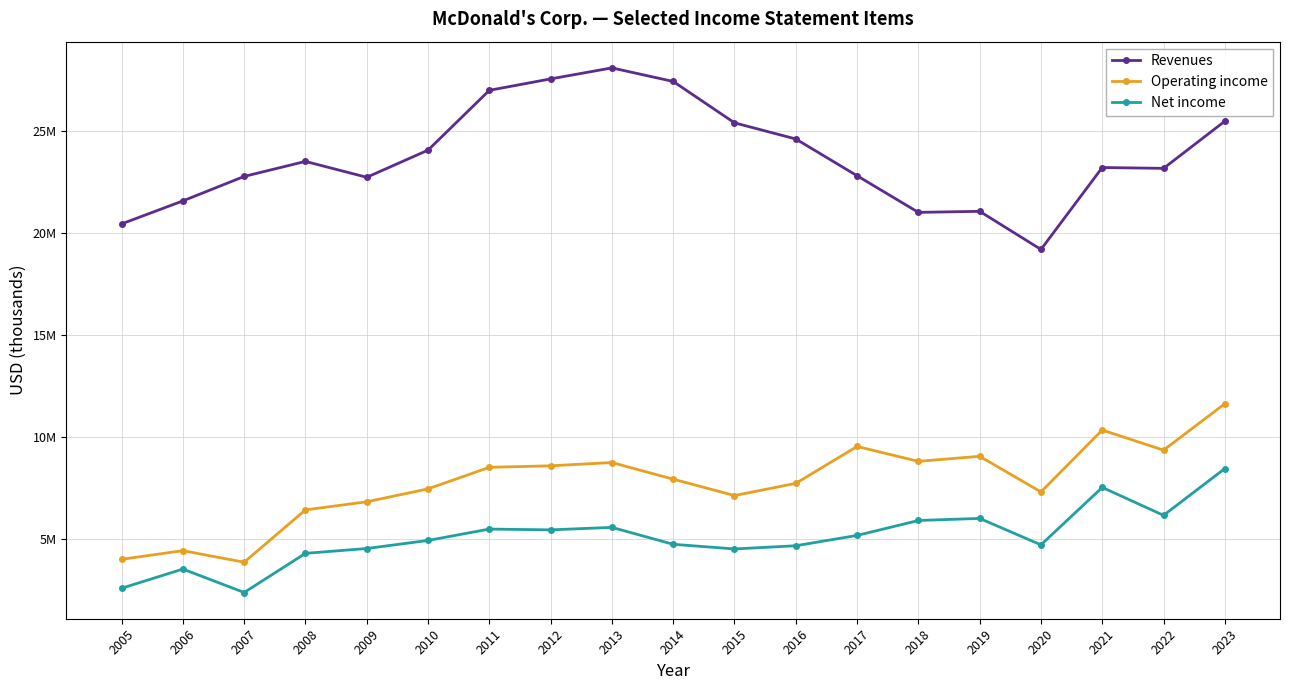

Reading left to right, extract all data points from this chart.

Revenues: 20460200	21586400	22786600	23522400	22744700	24074600	27006000	27567000	28105700	27441300	25413000	24621900	22820400	21025200	21076500	19207800	23222900	23182600	25493700
Operating income: 4021600	4445100	3879000	6442900	6841000	7473100	8529700	8604600	8764300	7949200	7145500	7744500	9552700	8822600	9069800	7324000	10356000	9371000	11646700
Net income: 2602200	3544200	2395100	4313200	4551000	4946300	5503100	5464800	5585900	4757800	4529300	4686500	5192300	5924300	6025400	4730500	7545200	6177400	8468800